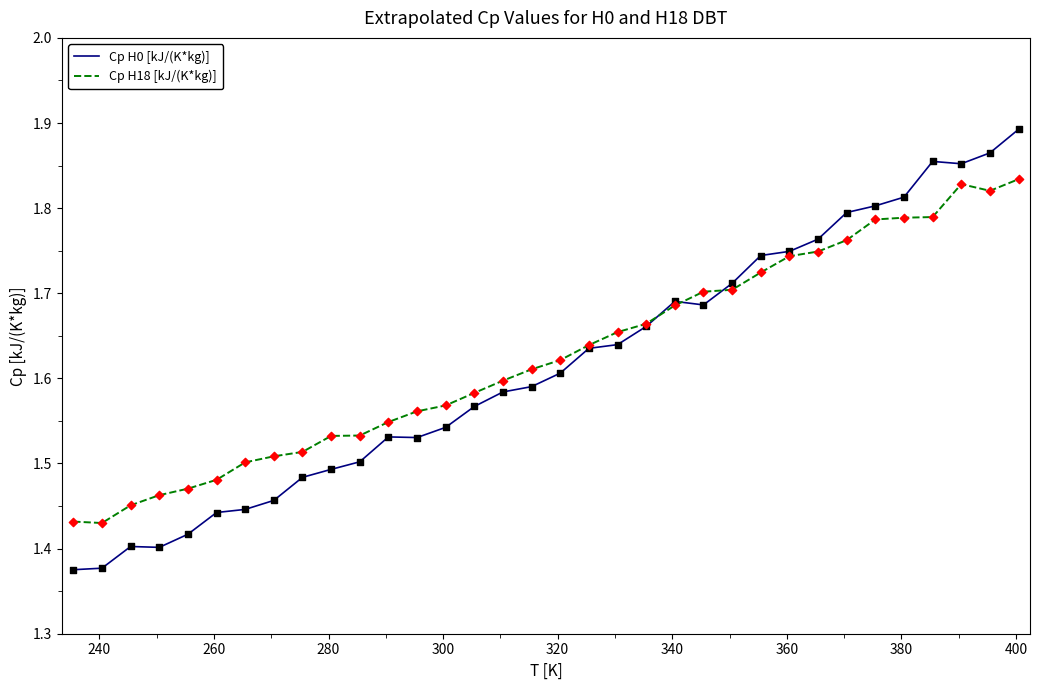

Which series has the widest spread of values?

Cp H0 [kJ/(K*kg)]